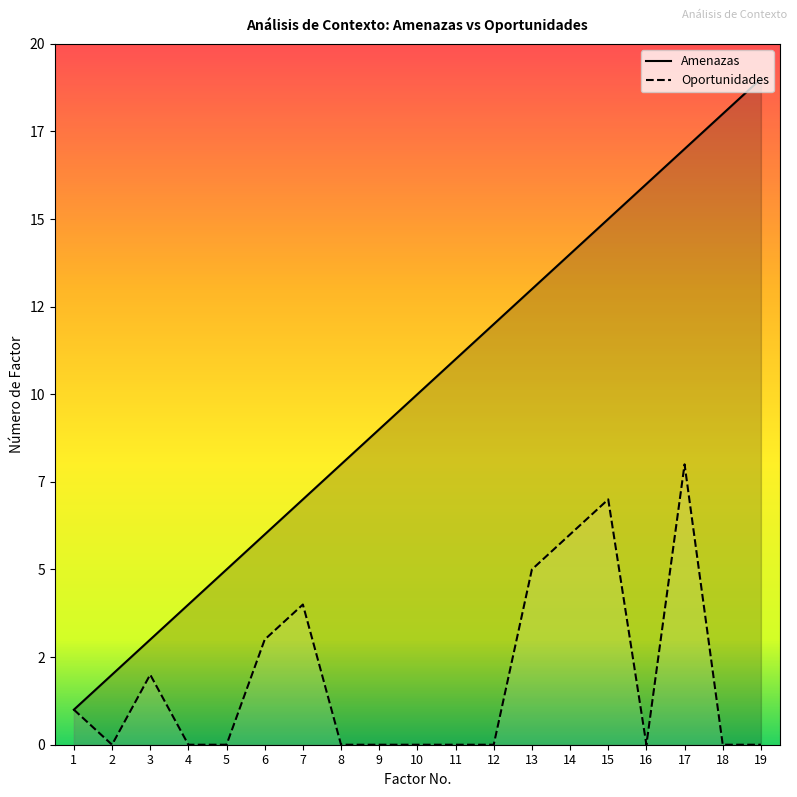

Where is the first local minimum for Oportunidades?

2